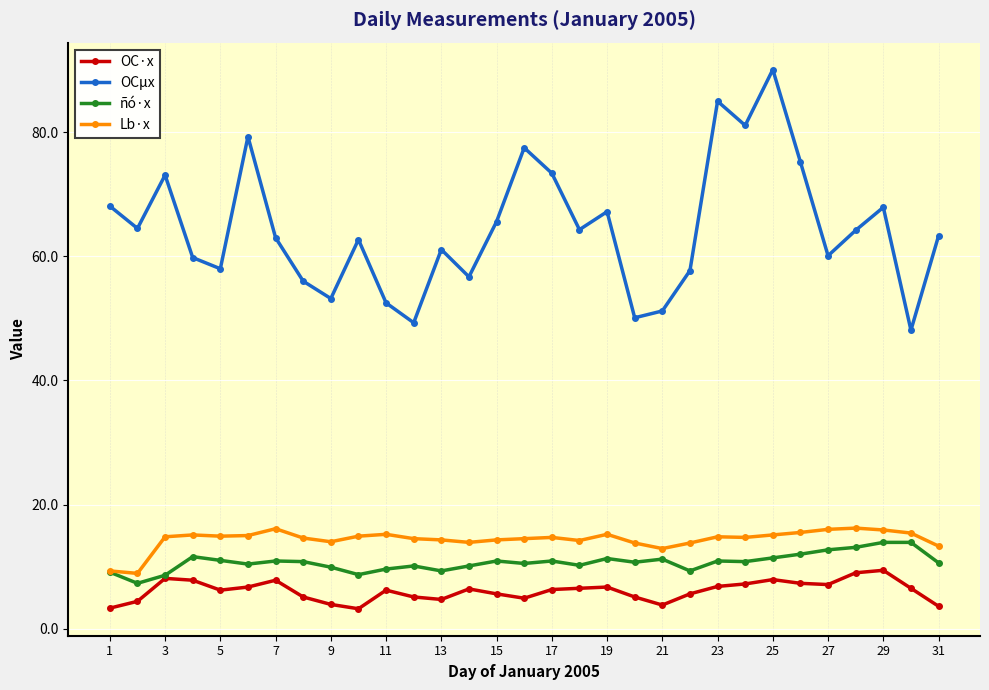

Which series has the largest total across all categories?

OCμx